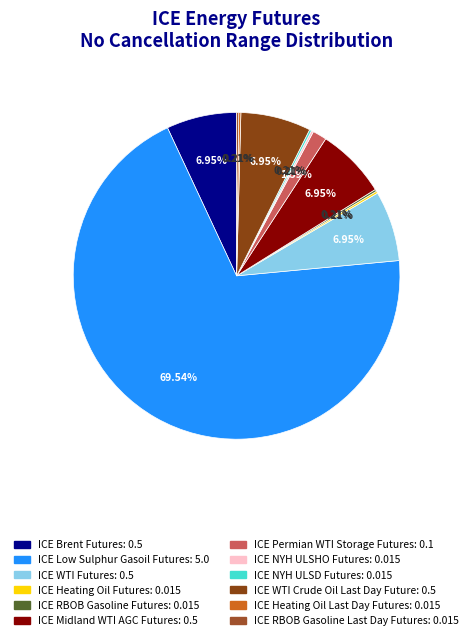

The ICE NYH ULSD Futures slice represents 0% of the pie. True or false?

True